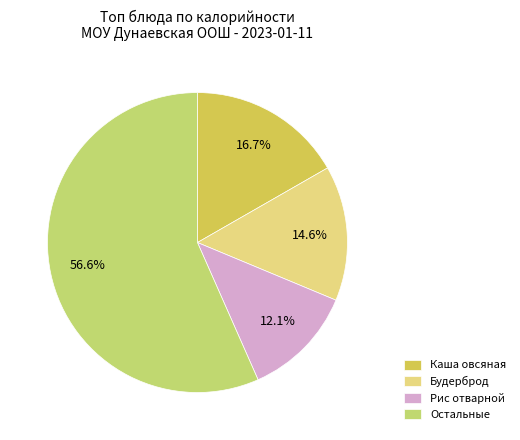

Is there any slice that represents more than half of the pie?

Yes